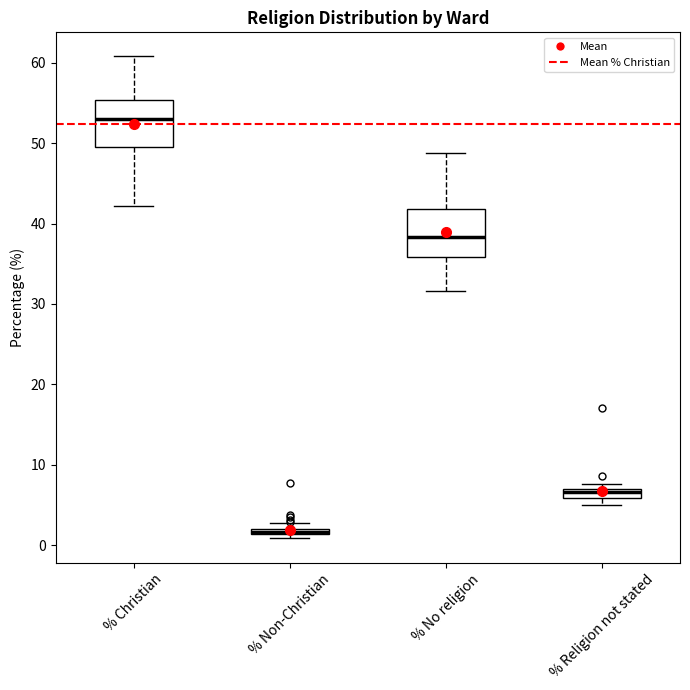

Where does the lower whisker of the box for % Christian end on the y-axis? The values are not printed on the chart, so give them approximately, as read against the axis.

42